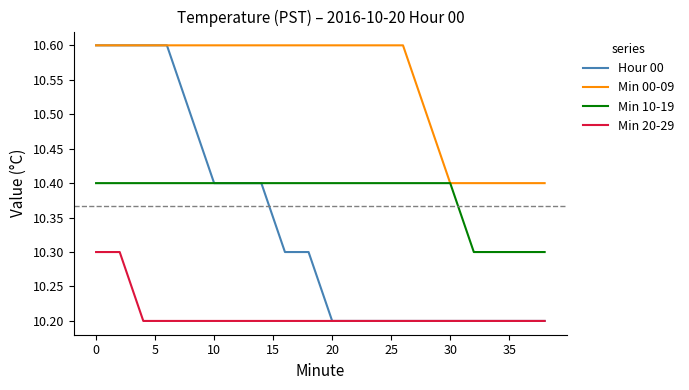

What is the minimum value for Min 20-29?

10.2